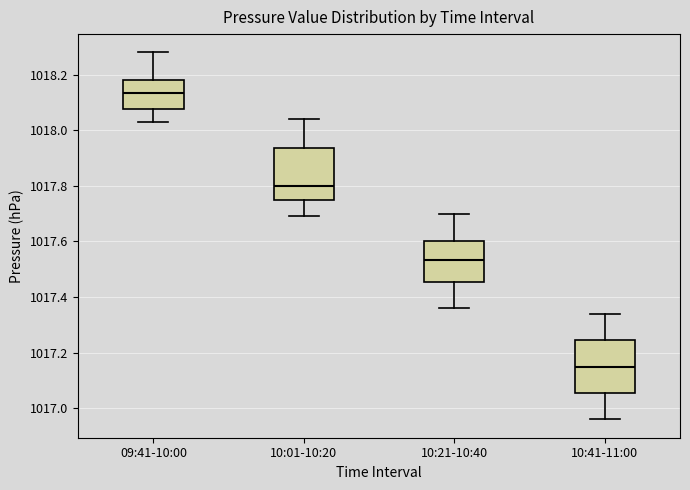

Which box's median line is the highest?

09:41-10:00